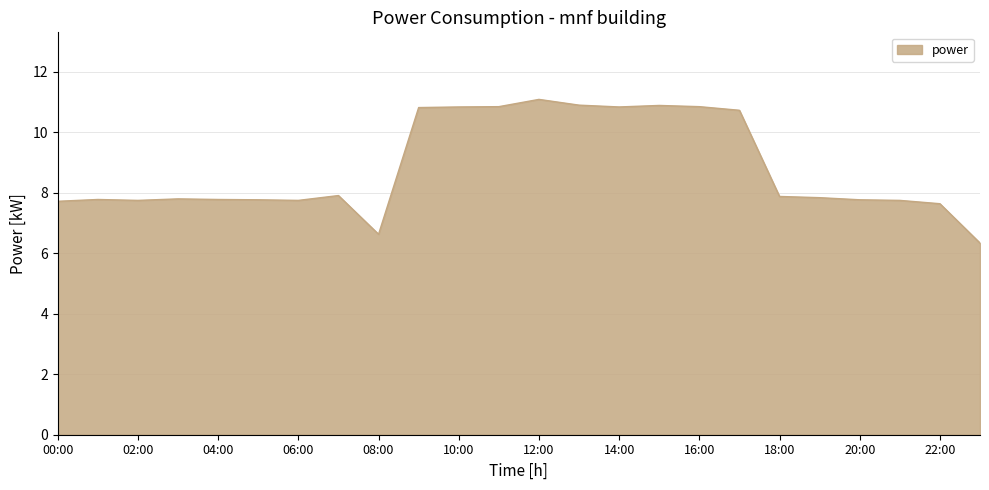

What is the minimum value shown in the chart?

6.3